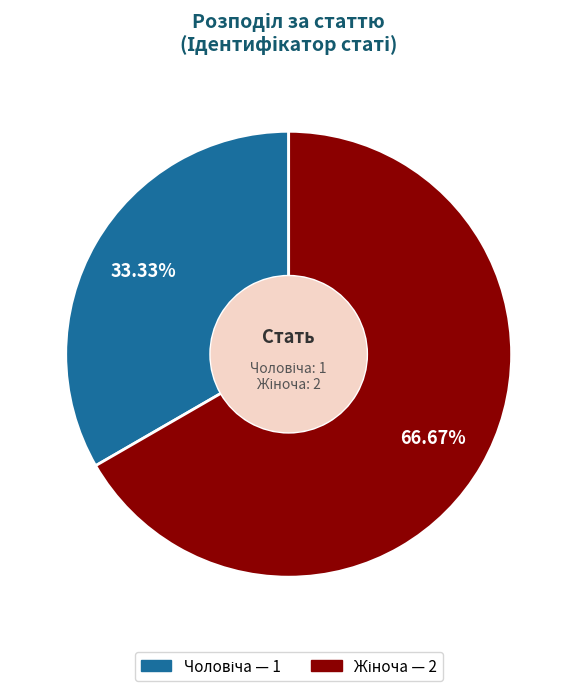

Is there a majority slice in this chart?

Yes